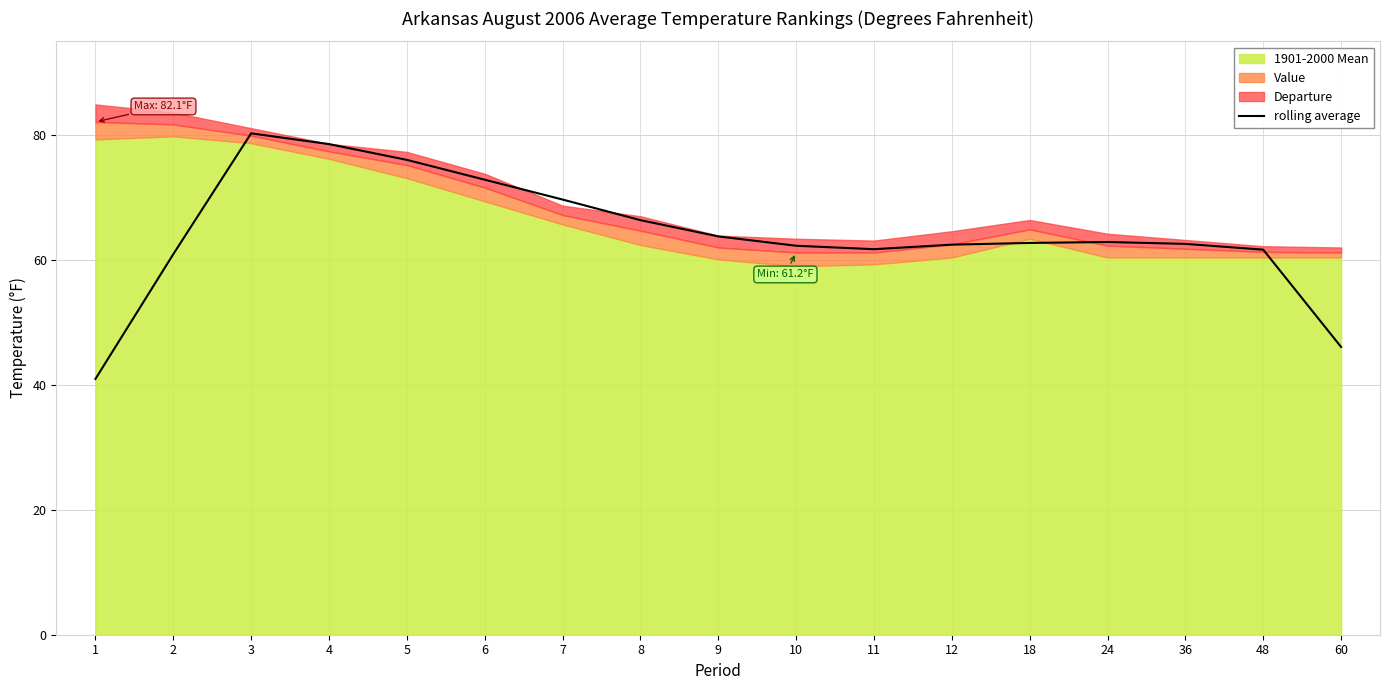

Count the number of categories in the chart.

17